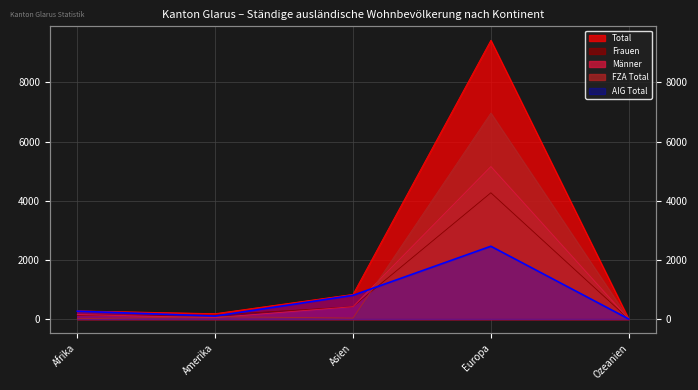

How many values in the FZA Total series are below 33?

2